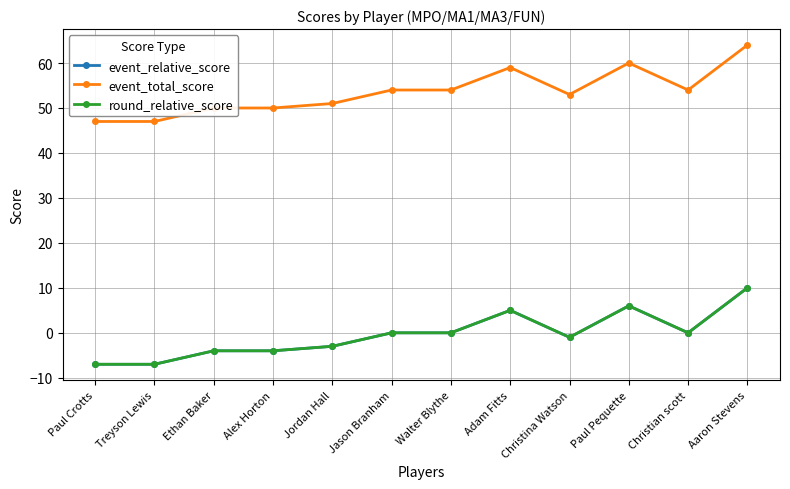

The value of round_relative_score at Paul Crotts is -5. True or false?

False